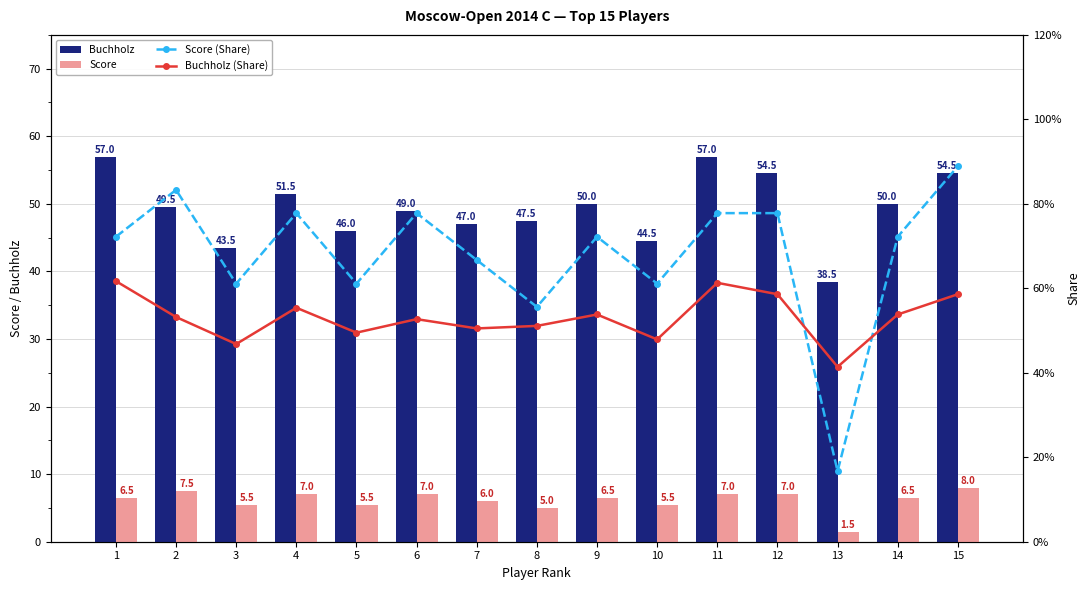

The Buchholz (Share) series shows 0.7 at 13. True or false?

False